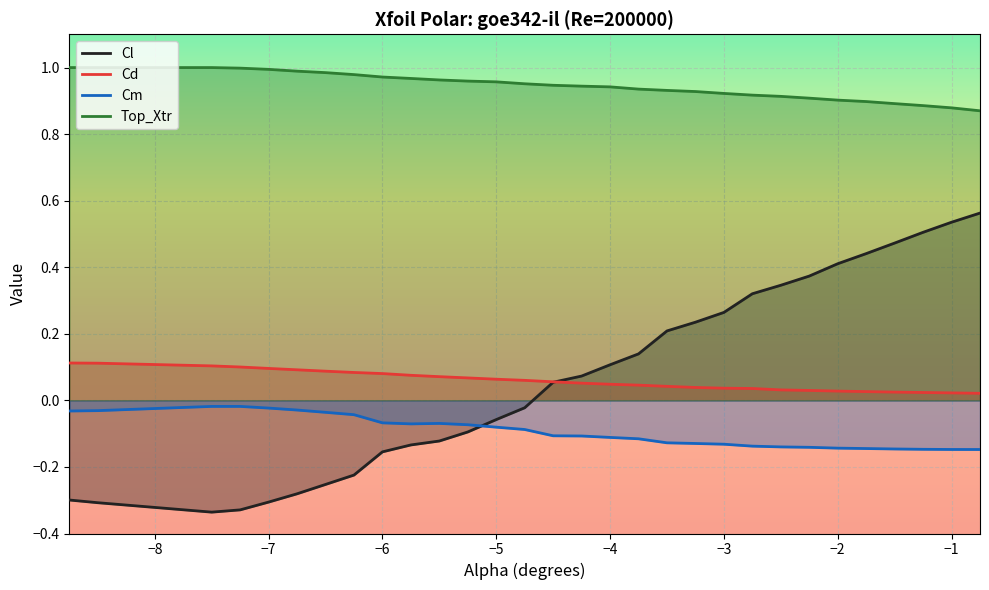

How many positive values does the Cl series have?

16